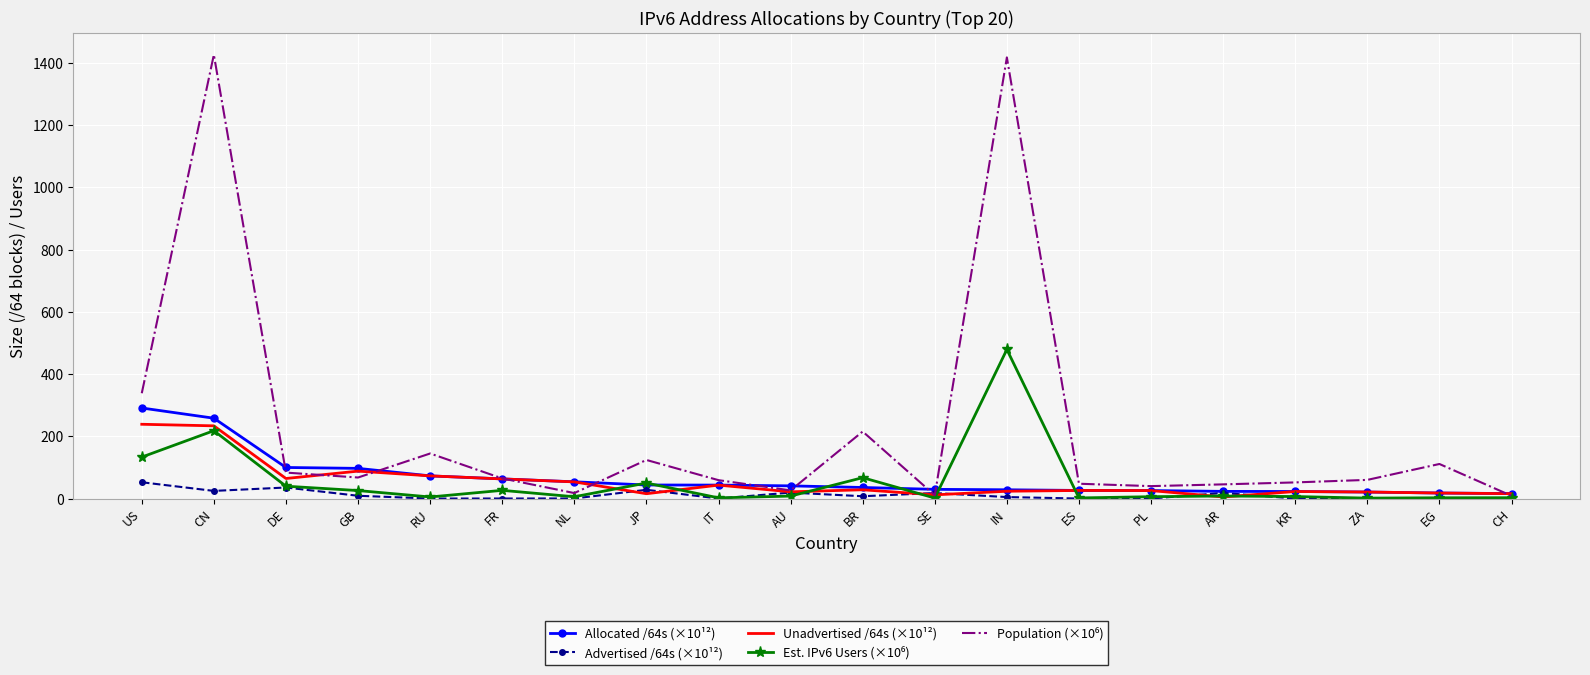

What is the spread (max minus min) of values at US?

286.0